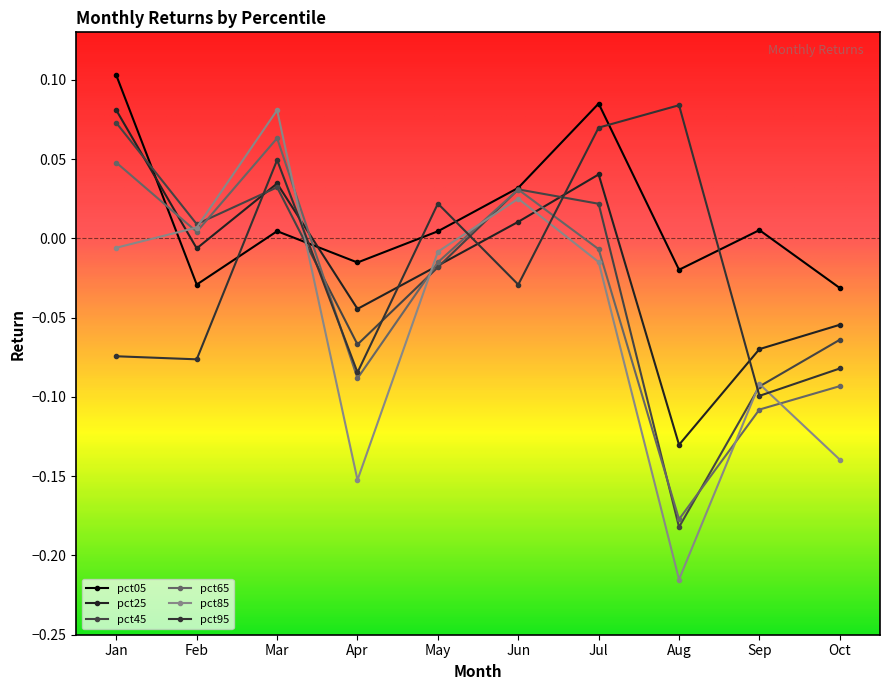

Which series has the largest total across all categories?

pct05